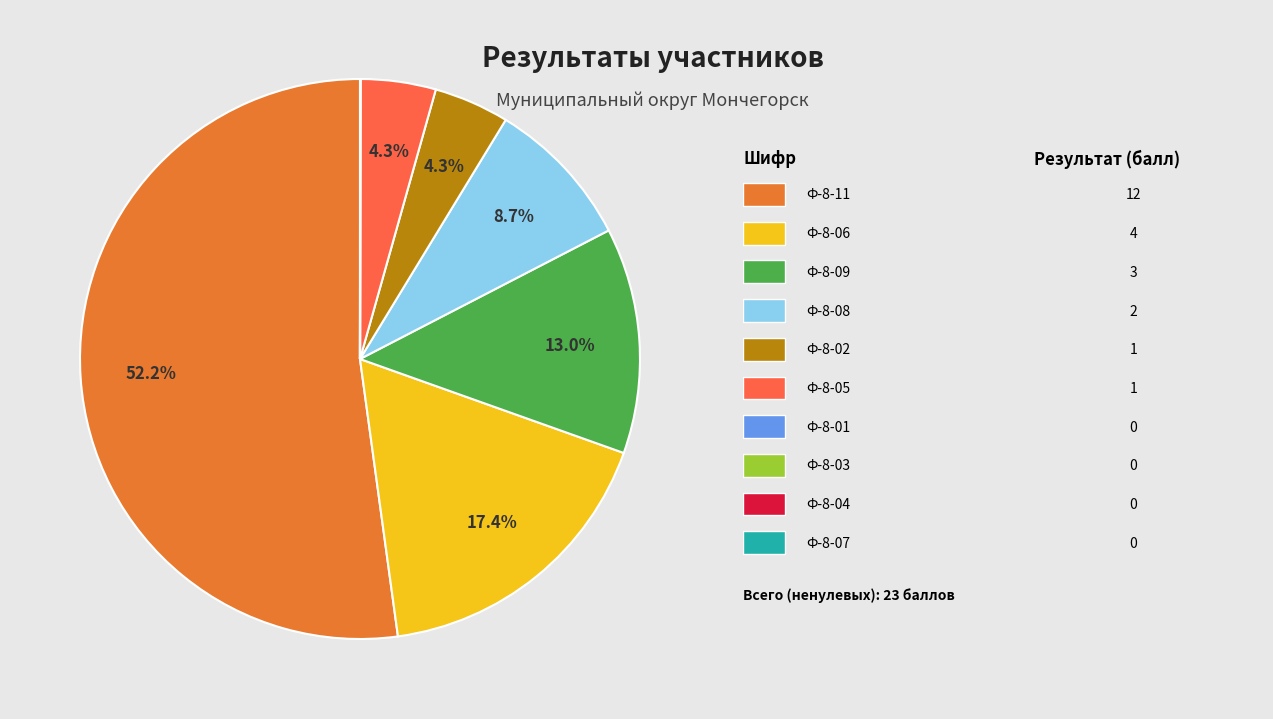

Does any single category account for the majority?

Yes